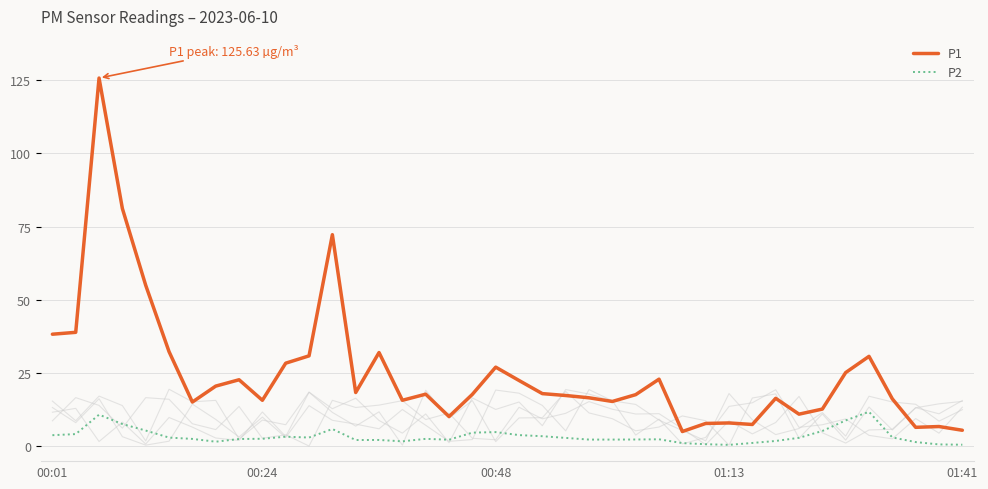

What is the difference between the second highest and minimum values in the P1 series?

76.0